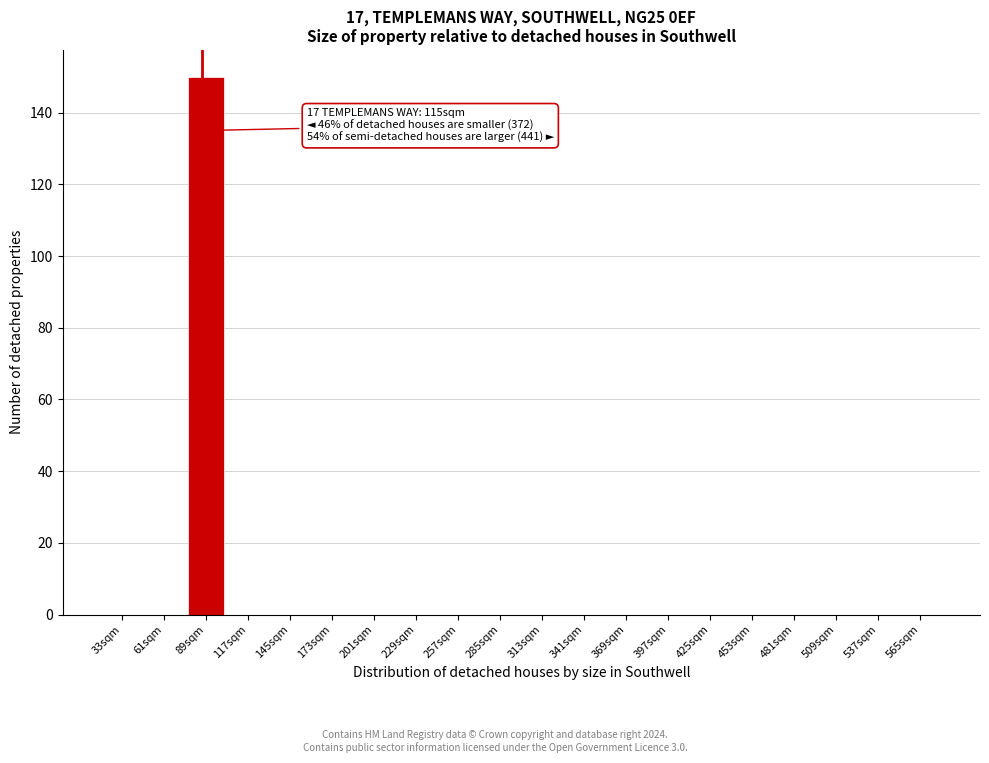

At which category does the chart reach its peak across all series?

89sqm